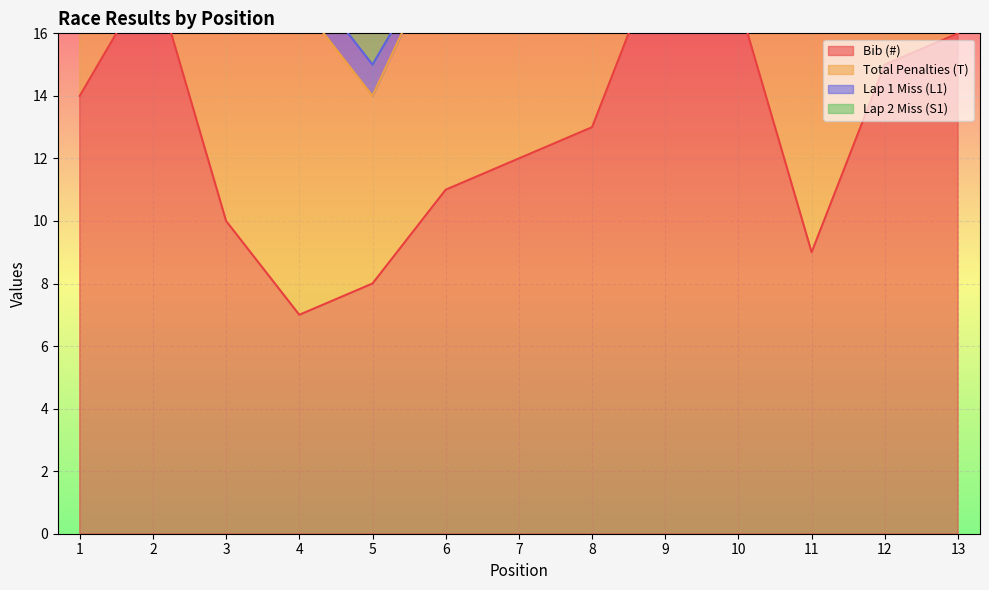

Where is the first local maximum for Lap 1 Miss (L1)?

3